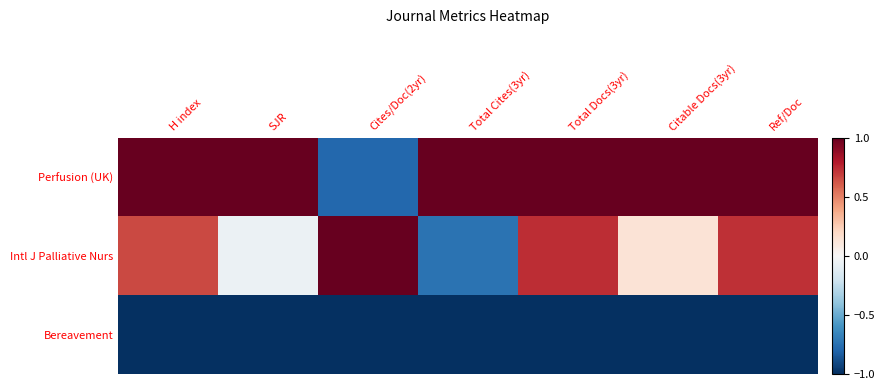

Reading left to right, what are all the values shown in this chart?

Perfusion (UK): H index=1.0	SJR=1.0	Cites/Doc(2yr)=-0.8	Total Cites(3yr)=1.0	Total Docs(3yr)=1.0	Citable Docs(3yr)=1.0	Ref/Doc=1.0
Intl J Palliative Nurs: H index=0.7	SJR=-0.1	Cites/Doc(2yr)=1.0	Total Cites(3yr)=-0.7	Total Docs(3yr)=0.7	Citable Docs(3yr)=0.1	Ref/Doc=0.7
Bereavement: H index=-1.0	SJR=-1.0	Cites/Doc(2yr)=-1.0	Total Cites(3yr)=-1.0	Total Docs(3yr)=-1.0	Citable Docs(3yr)=-1.0	Ref/Doc=-1.0